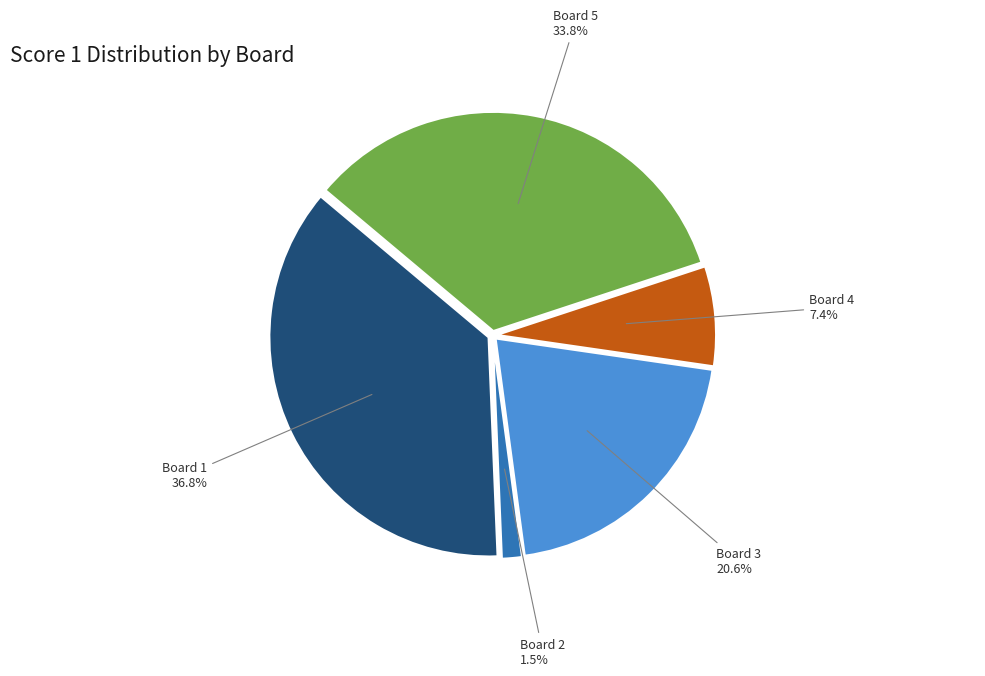

Rank the categories by value from lowest to highest.

Board 2, Board 4, Board 3, Board 5, Board 1